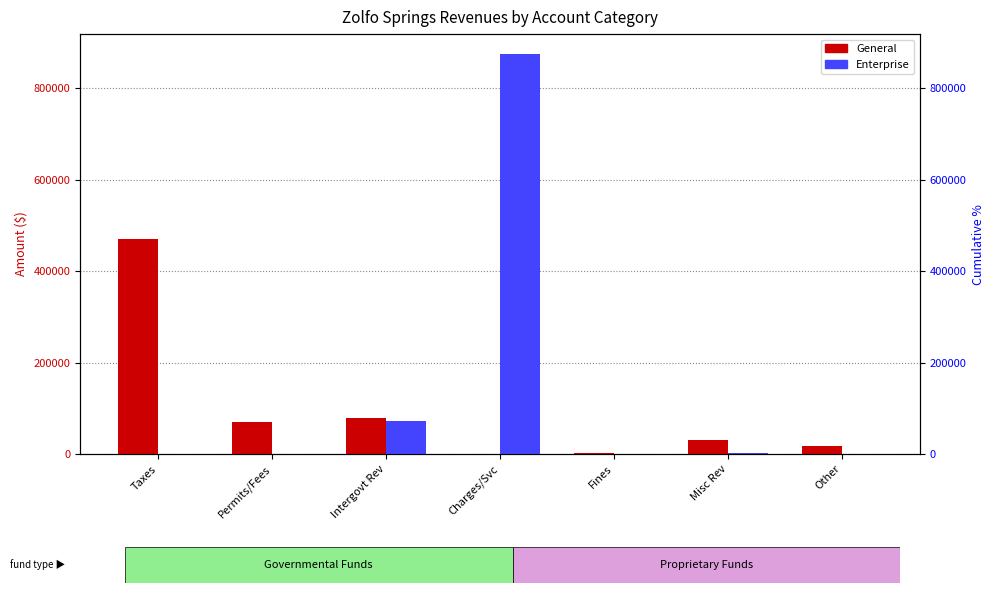

What is the maximum value for Enterprise?

875220